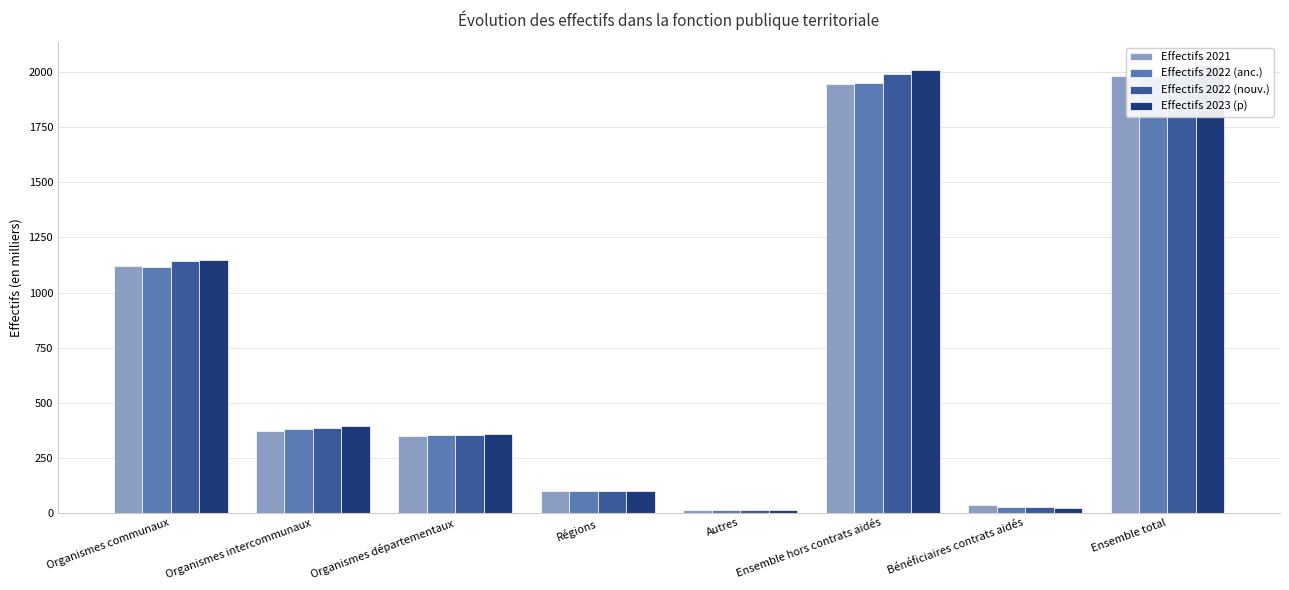

The Effectifs 2023 (p) series shows 99.0 at Régions. True or false?

True